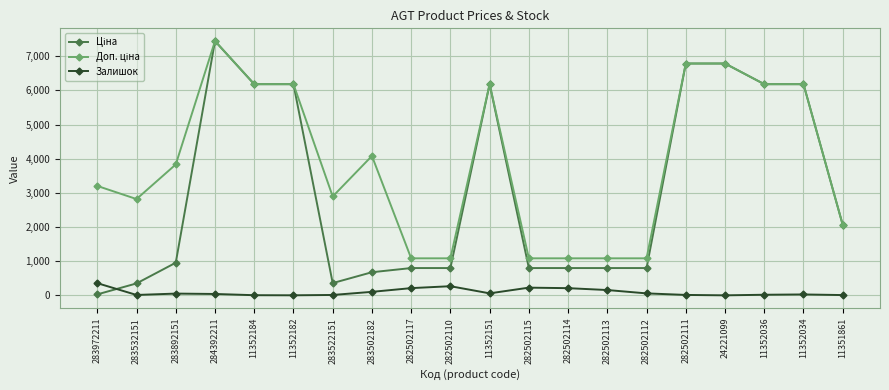

What is the maximum value shown in the chart?

7444.6